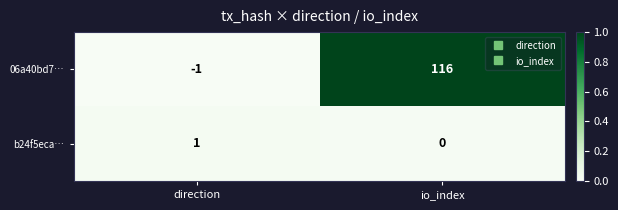

Reading left to right, transcribe all the data shown in this chart.

06a40bd7…: direction=-1	io_index=116
b24f5eca…: direction=1	io_index=0